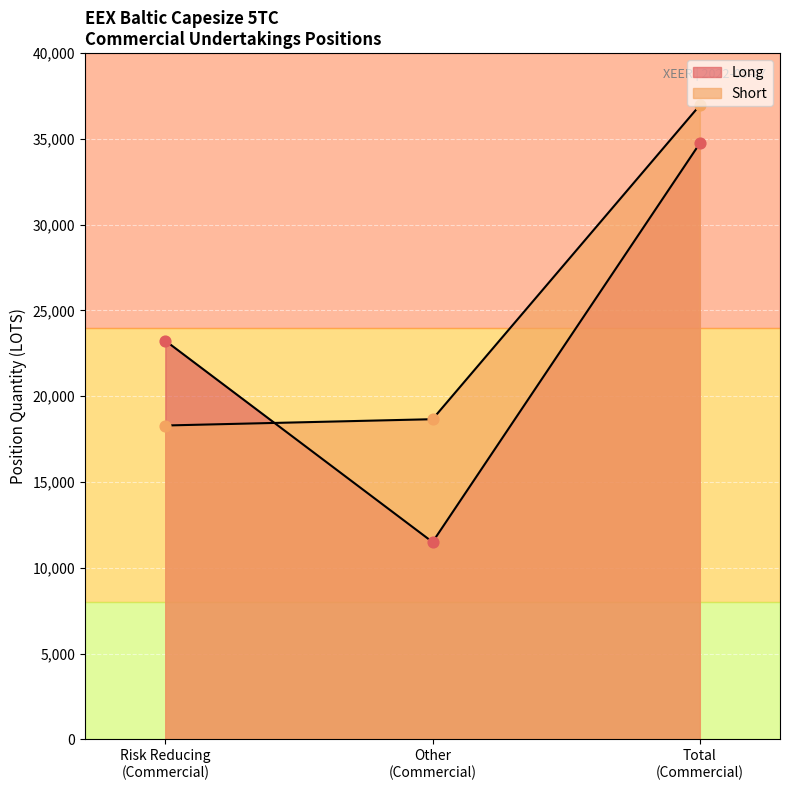

Which series contains the highest Y value?

Short